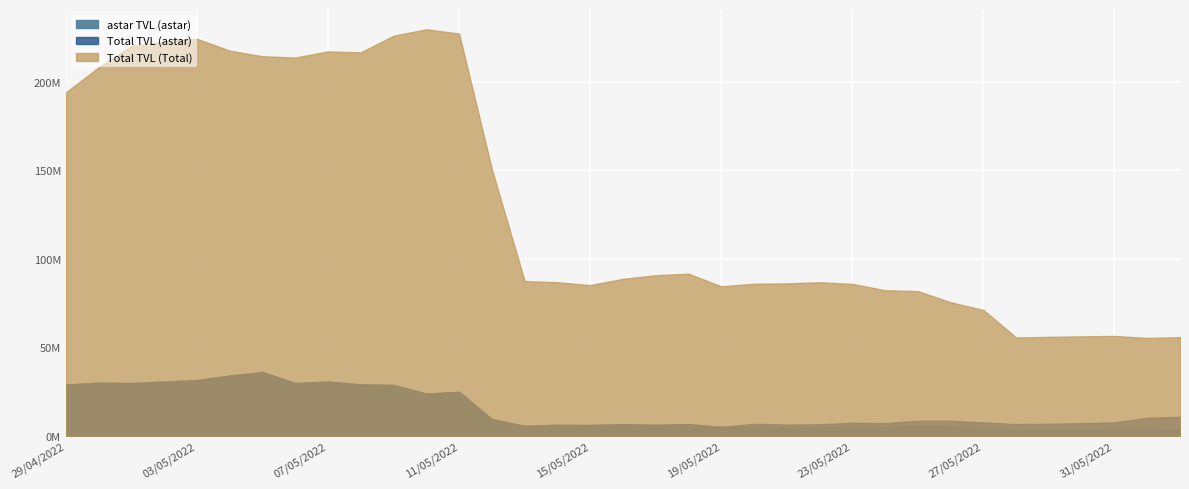

Reading right to left, transcribe all the data shown in this chart.

astar TVL (astar): 3396154.1	3617622.8	3712097.8	3246208.0	3218669.6	3074512.9	4290408.3	5198384.4	5779213.6	4623249.6	5060266.2	4945672.1	4874147.9	5166823.8	5064039.2	6562738.9	6163567.1	6547498.0	6077598.1	6202986.0	5595234.6	9446500.6	24851712.1	23841766.2	28710950.2	29072824.7	30648166.0	29793120.7	36005967.5	34035929.5	31487310.8	30662561.1	29779517.2	30022443.9	28914891.5
BUSD (astar): 0.0	0.0	0.0	0.0	0.0	0.0	0.0	0.0	0.0	0.0	2309160.6	1546904.1	1449165.5	1613928.3	0.0	0.0	0.0	0.0	0.0	0.0	0.0	0.0	0.0	0.0	0.0	0.0	0.0	0.0	0.0	0.0	0.0	0.0	0.0	0.0	0.0
binance-usd (astar): 3991983.8	3955249.4	3644154.2	3636709.4	3602379.8	3550821.0	3275677.7	3246765.8	2696045.4	2543373.0	0.0	0.0	0.0	0.0	0.0	0.0	0.0	0.0	0.0	0.0	0.0	0.0	0.0	0.0	0.0	0.0	0.0	0.0	0.0	0.0	0.0	0.0	0.0	0.0	0.0
Total TVL (astar): 10726200.5	10144997.3	7631218.7	7129196.8	6821049.4	6625334.0	7566086.0	8445150.2	8475259.0	7166622.6	7369426.9	6492576.2	6323313.3	6780752.1	5064039.2	6562738.9	6163567.1	6547498.0	6077598.1	6202986.0	5595234.6	9446500.6	24851712.1	23841766.2	28710950.2	29072824.7	30648166.0	29793120.7	36005967.5	34035929.5	31487310.8	30662561.1	29779517.2	30022443.9	28914891.5
Total TVL (Total): 55752345.4	55312795.6	56427723.6	56203609.0	55917541.5	55565830.0	71133354.4	75470156.6	81772839.2	82245203.2	85847251.6	86795109.2	86130904.2	85924695.5	84475273.3	91619976.4	90755471.6	88707464.9	85163360.8	86779322.4	87435104.0	150616250.5	227311253.6	229709379.2	226120327.5	216678403.2	217211909.7	213777639.5	214474431.2	217680881.0	224343696.5	222839999.2	220322996.8	208237573.4	194107875.8